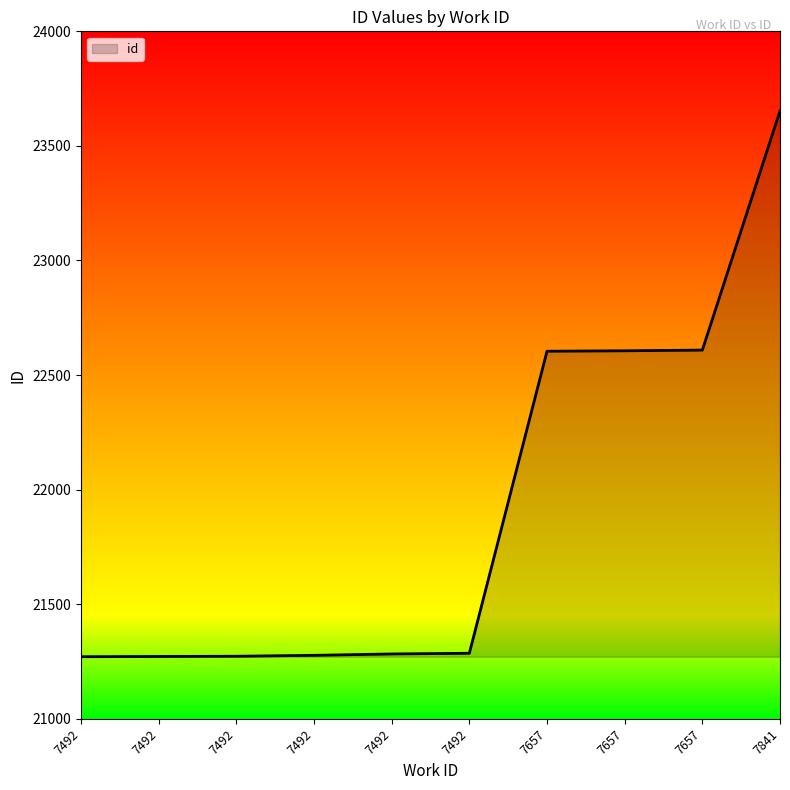

List the labels in order of value, largest first.

7841, 7657, 7657, 7657, 7492, 7492, 7492, 7492, 7492, 7492